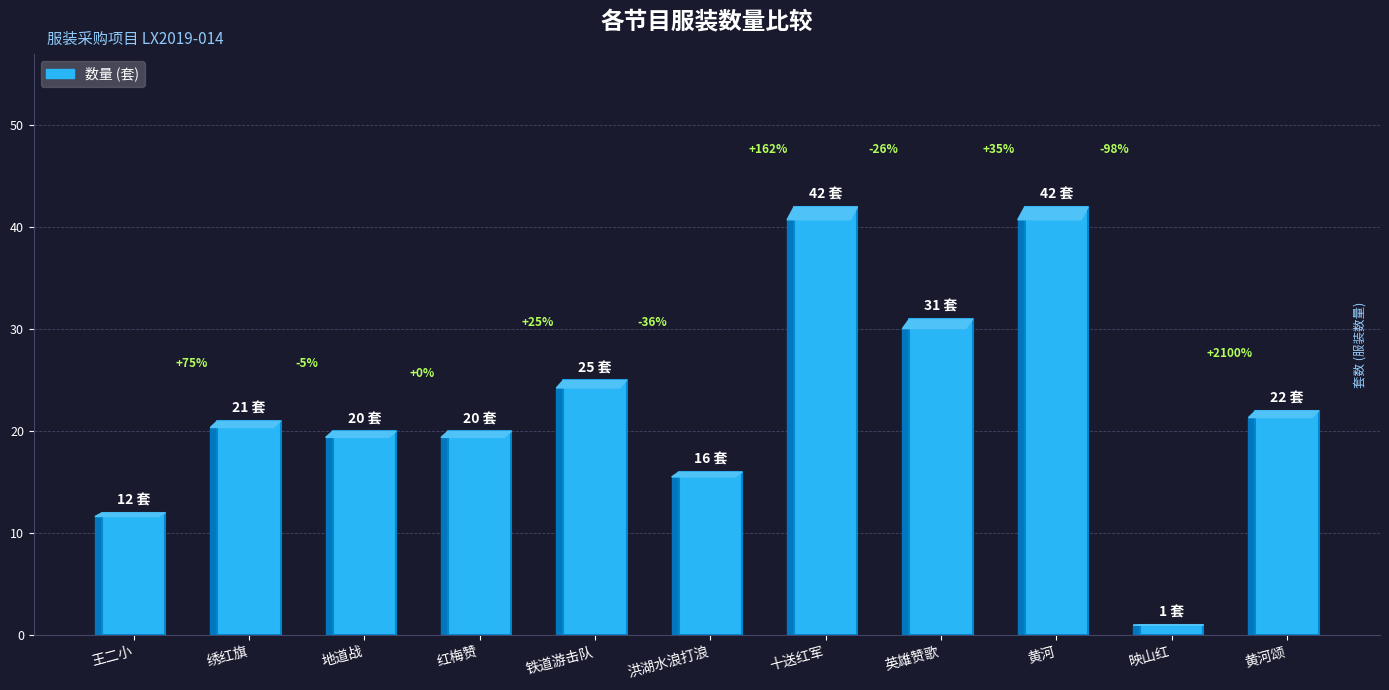

Which category has the lowest value across all series?

映山红